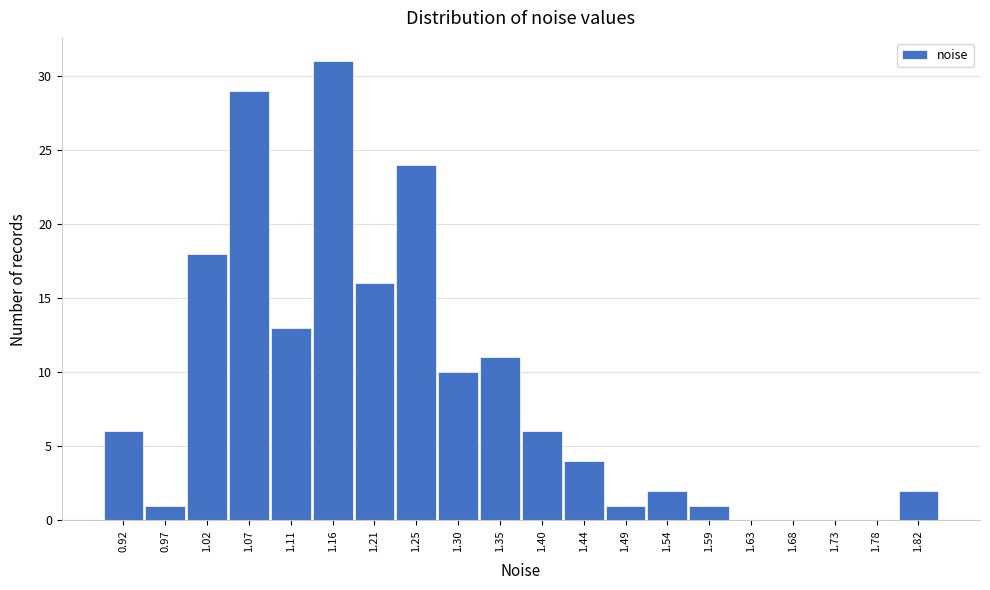

Reading right to left, extract all data points from this chart.

1.82=2	1.78=0	1.73=0	1.68=0	1.63=0	1.59=1	1.54=2	1.49=1	1.44=4	1.40=6	1.35=11	1.30=10	1.25=24	1.21=16	1.16=31	1.11=13	1.07=29	1.02=18	0.97=1	0.92=6